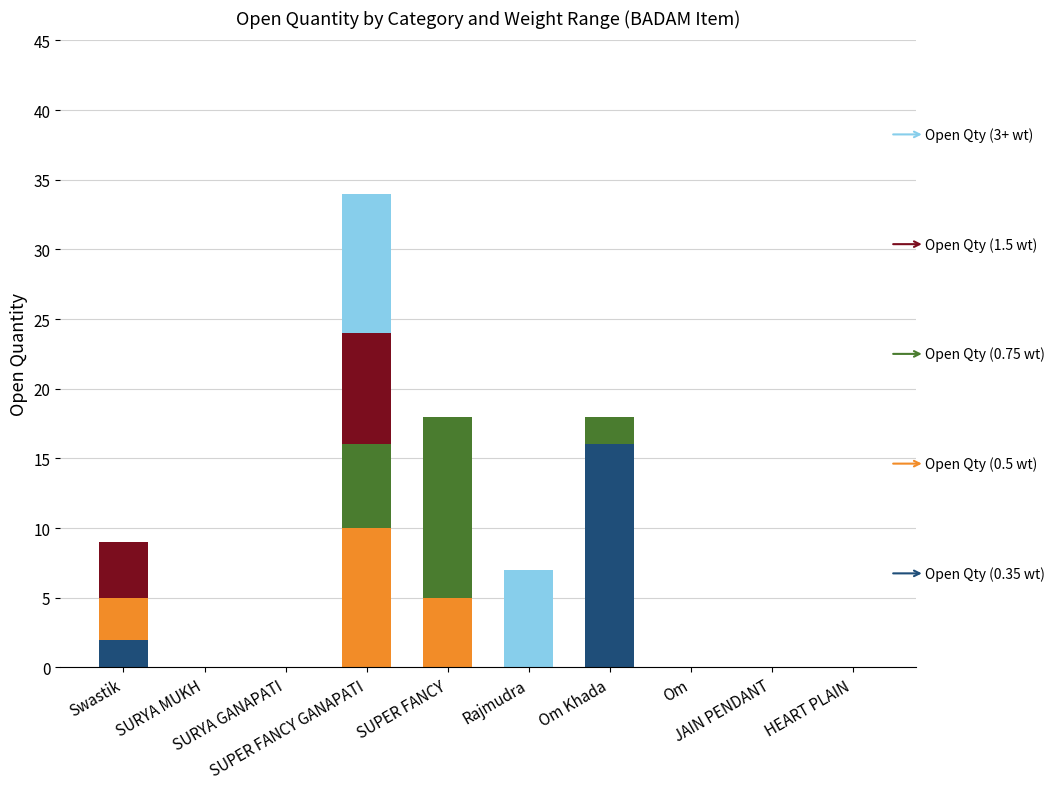

Does the chart contain stacked bars?

Yes